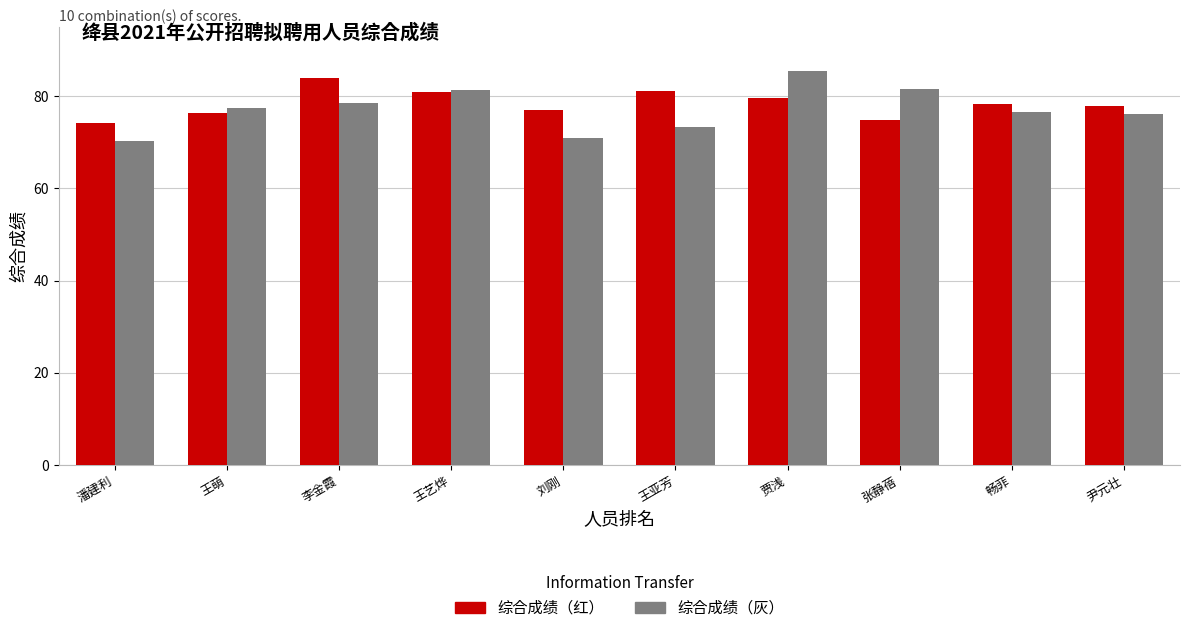

What is the spread (max minus min) of values at 贾浅?

6.0